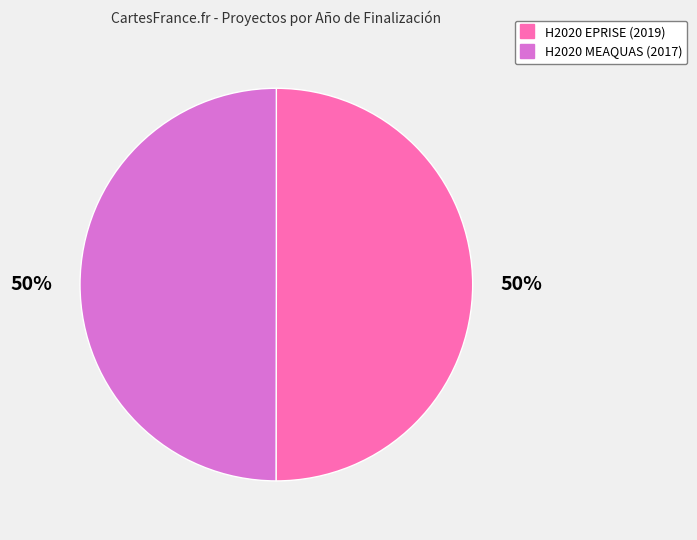

The H2020 MEAQUAS (2017) slice represents 37% of the pie. True or false?

False